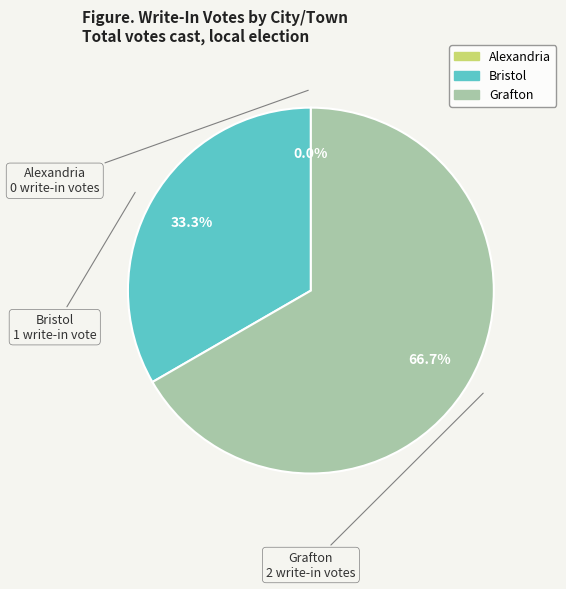

True or false: Alexandria accounts for 0% of the total.

True